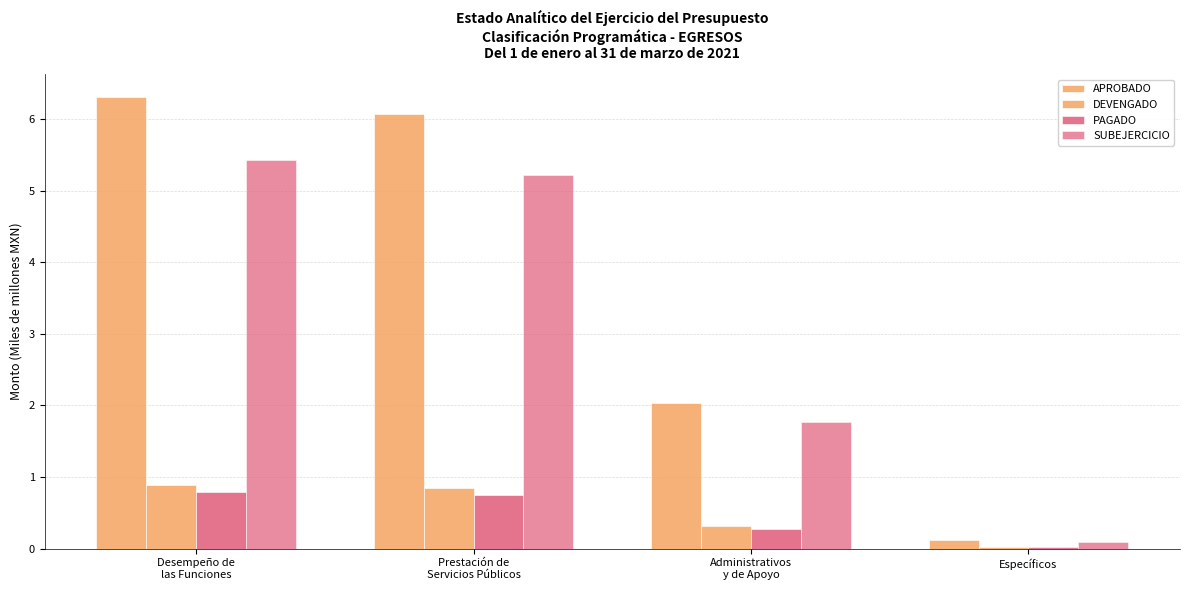

What is the sum of all PAGADO values?

1.8